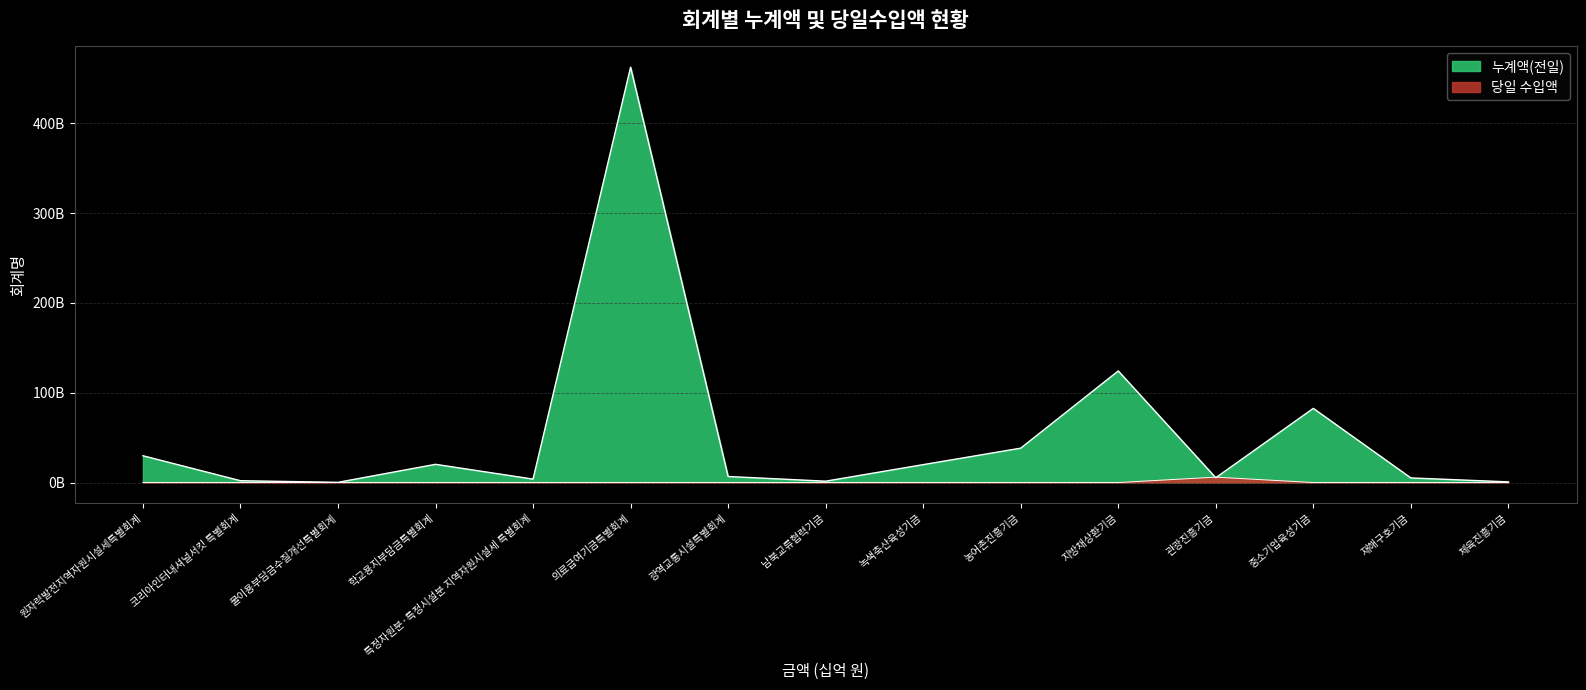

Which series changed the most between 코리아인터내셔널서킷 특별회계 and 농어촌진흥기금?

누계액(전일)